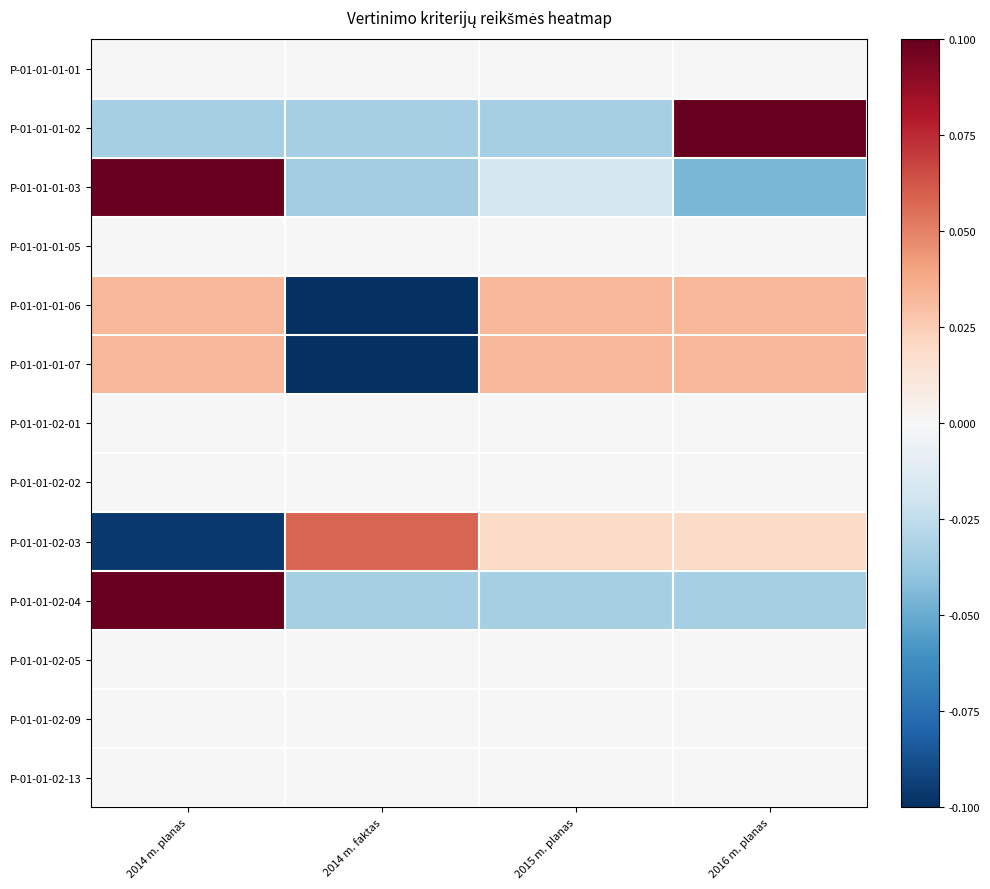

Reading left to right, what are all the values shown in this chart?

P-01-01-01-01: 2014 m. planas=0.0	2014 m. faktas=0.0	2015 m. planas=0.0	2016 m. planas=0.0
P-01-01-01-02: 2014 m. planas=-0.0	2014 m. faktas=-0.0	2015 m. planas=-0.0	2016 m. planas=0.1
P-01-01-01-03: 2014 m. planas=0.1	2014 m. faktas=-0.0	2015 m. planas=-0.0	2016 m. planas=-0.0
P-01-01-01-05: 2014 m. planas=0.0	2014 m. faktas=0.0	2015 m. planas=0.0	2016 m. planas=0.0
P-01-01-01-06: 2014 m. planas=0.0	2014 m. faktas=-0.1	2015 m. planas=0.0	2016 m. planas=0.0
P-01-01-01-07: 2014 m. planas=0.0	2014 m. faktas=-0.1	2015 m. planas=0.0	2016 m. planas=0.0
P-01-01-02-01: 2014 m. planas=0.0	2014 m. faktas=0.0	2015 m. planas=0.0	2016 m. planas=0.0
P-01-01-02-02: 2014 m. planas=0.0	2014 m. faktas=0.0	2015 m. planas=0.0	2016 m. planas=0.0
P-01-01-02-03: 2014 m. planas=-0.1	2014 m. faktas=0.1	2015 m. planas=0.0	2016 m. planas=0.0
P-01-01-02-04: 2014 m. planas=0.1	2014 m. faktas=-0.0	2015 m. planas=-0.0	2016 m. planas=-0.0
P-01-01-02-05: 2014 m. planas=0.0	2014 m. faktas=0.0	2015 m. planas=0.0	2016 m. planas=0.0
P-01-01-02-09: 2014 m. planas=0.0	2014 m. faktas=0.0	2015 m. planas=0.0	2016 m. planas=0.0
P-01-01-02-13: 2014 m. planas=0.0	2014 m. faktas=0.0	2015 m. planas=0.0	2016 m. planas=0.0